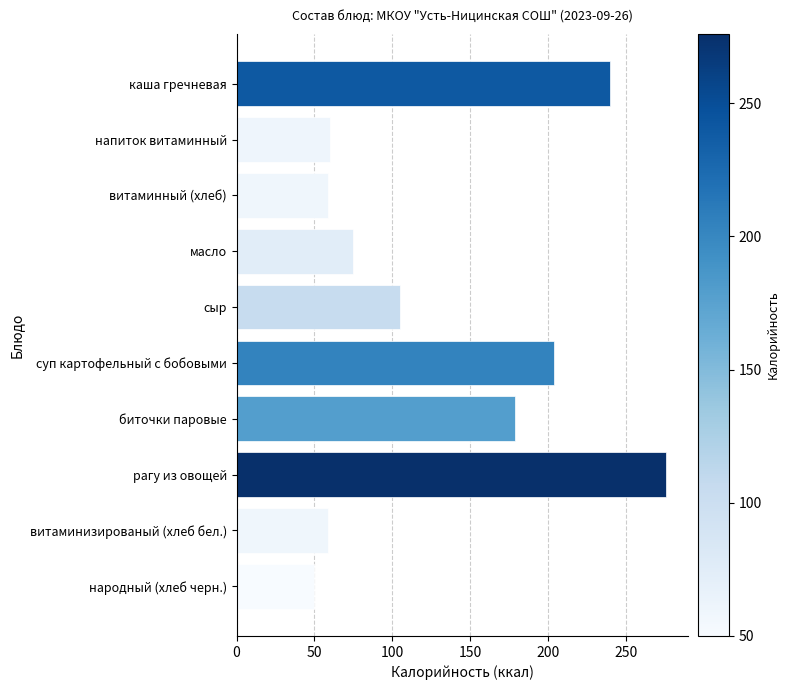

At which category does the chart reach its peak across all series?

рагу из овощей